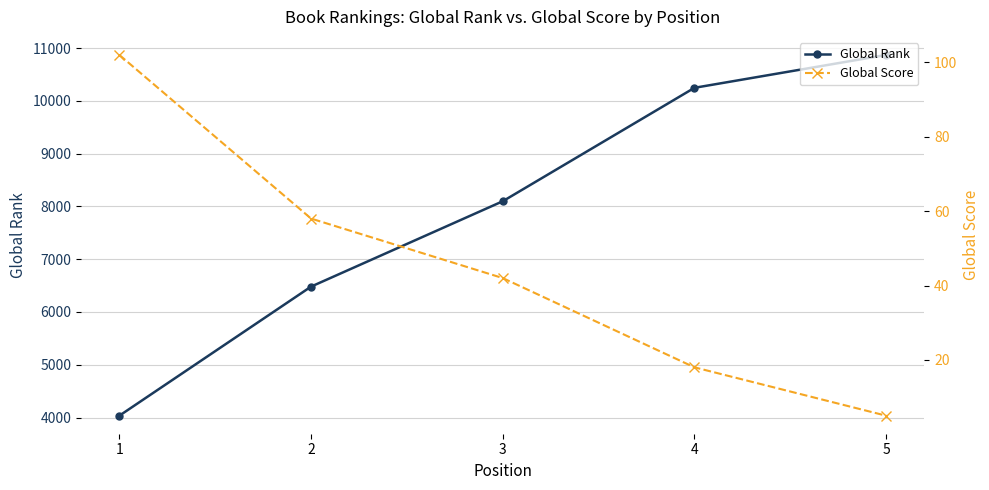

Rank the series at 3 from lowest to highest value.

Global Score, Global Rank